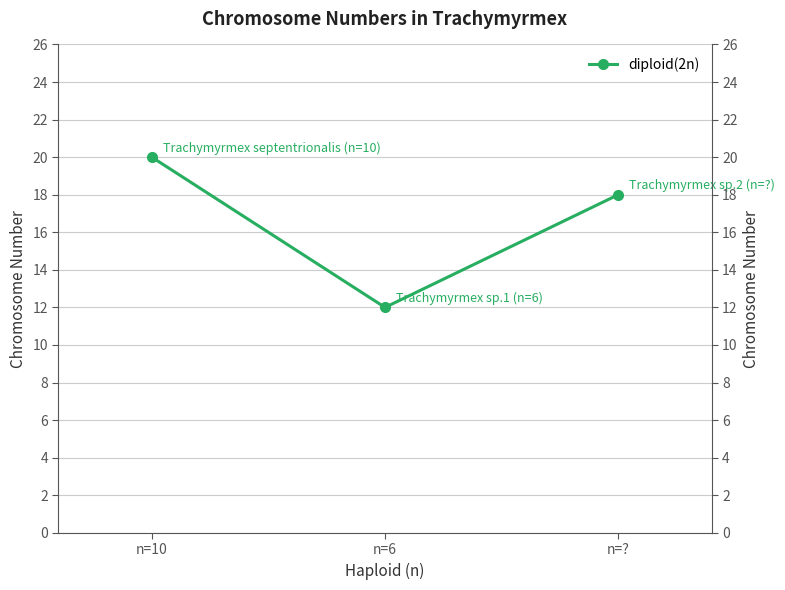

Reading left to right, what are all the values shown in this chart?

20	12	18